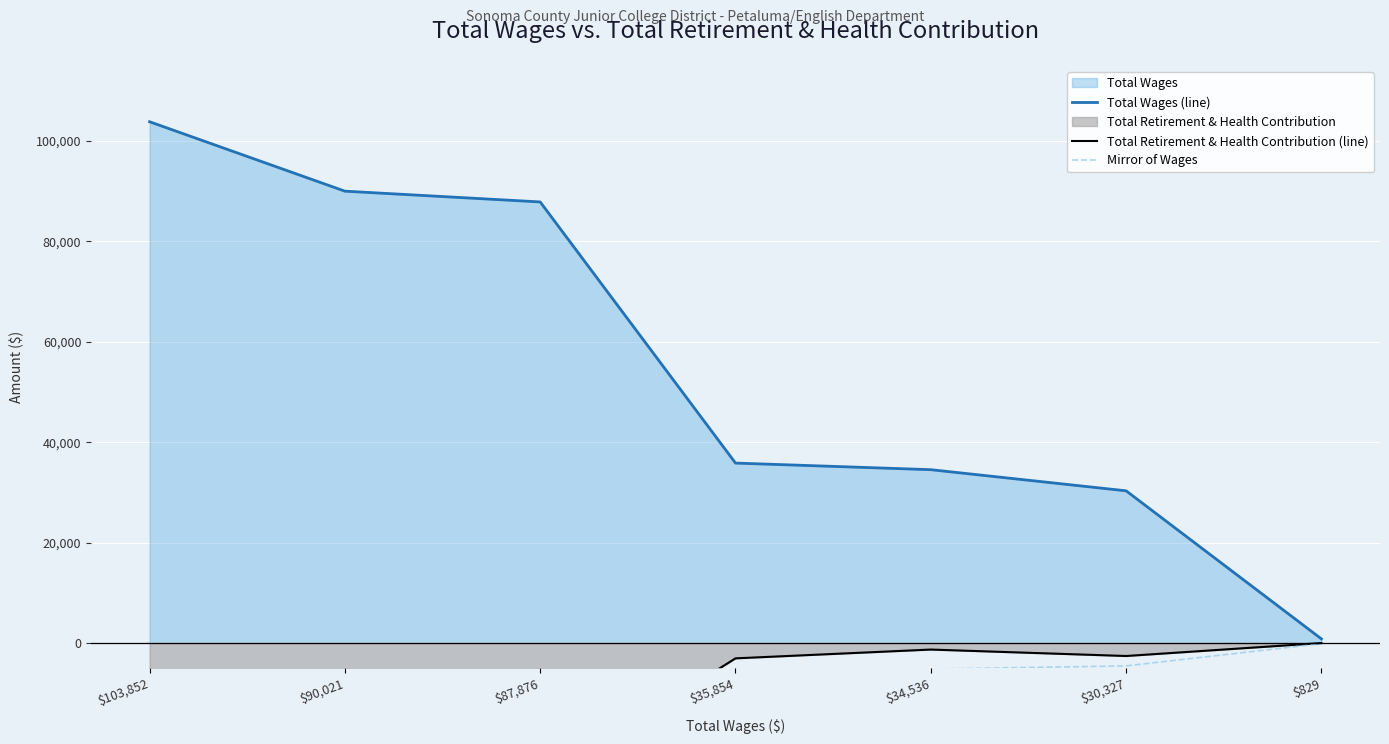

Rank the series by their maximum value, from lowest to highest.

Mirror of Wages, Total Retirement & Health Contribution (line), Total Wages (line)